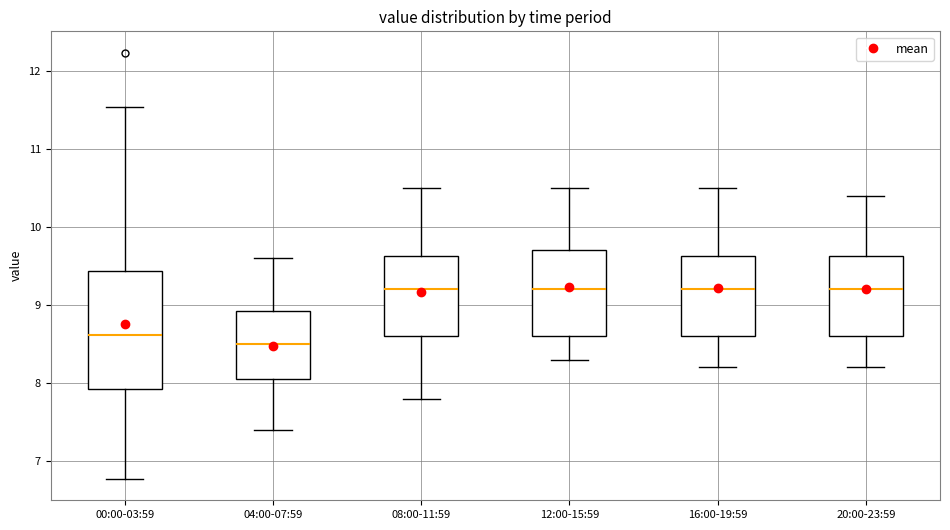

Reading left to right, transcribe this box plot: for each box, give where its median line is, the range the box spans, and where its two whiskers end, as read against the y-axis. The values are not printed on the chart, so give them approximately, as read against the axis.

00:00-03:59: median 8.6, box 7.9 to 9.4, whiskers 6.8 to 11.5
04:00-07:59: median 8.5, box 8.1 to 8.9, whiskers 7.4 to 9.6
08:00-11:59: median 9.2, box 8.6 to 9.6, whiskers 7.8 to 10.5
12:00-15:59: median 9.2, box 8.6 to 9.7, whiskers 8.3 to 10.5
16:00-19:59: median 9.2, box 8.6 to 9.6, whiskers 8.2 to 10.5
20:00-23:59: median 9.2, box 8.6 to 9.6, whiskers 8.2 to 10.4